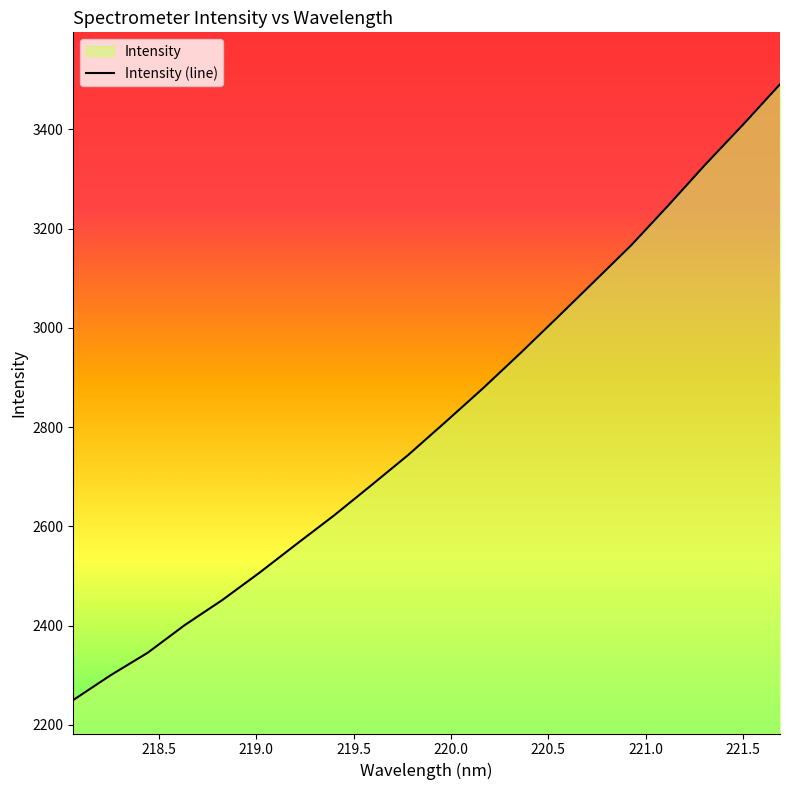

What is the difference between the maximum and minimum values?

1240.7